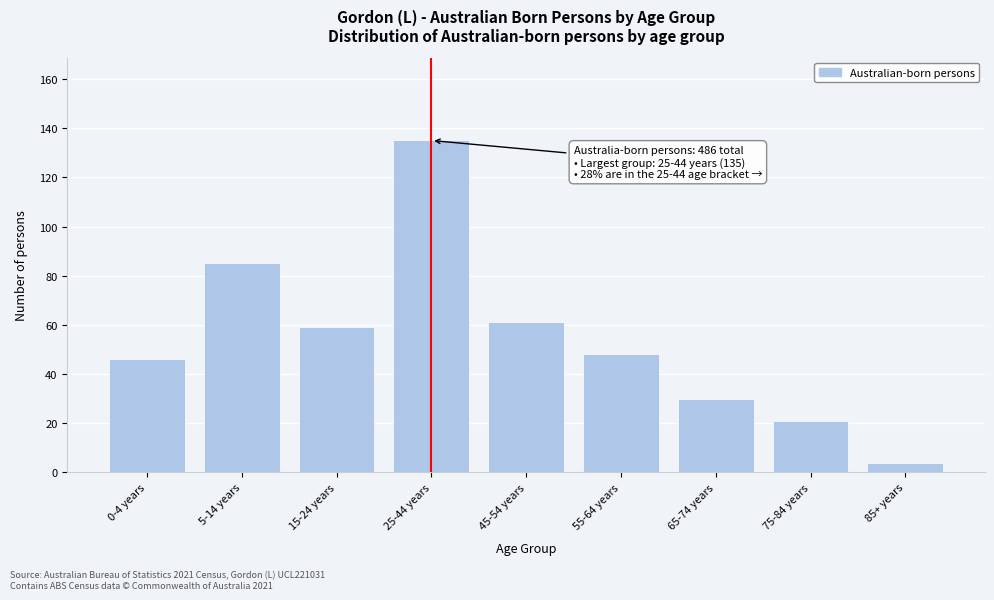

Reading left to right, what are all the values shown in this chart?

0-4 years=46	5-14 years=85	15-24 years=59	25-44 years=135	45-54 years=61	55-64 years=48	65-74 years=30	75-84 years=21	85+ years=4